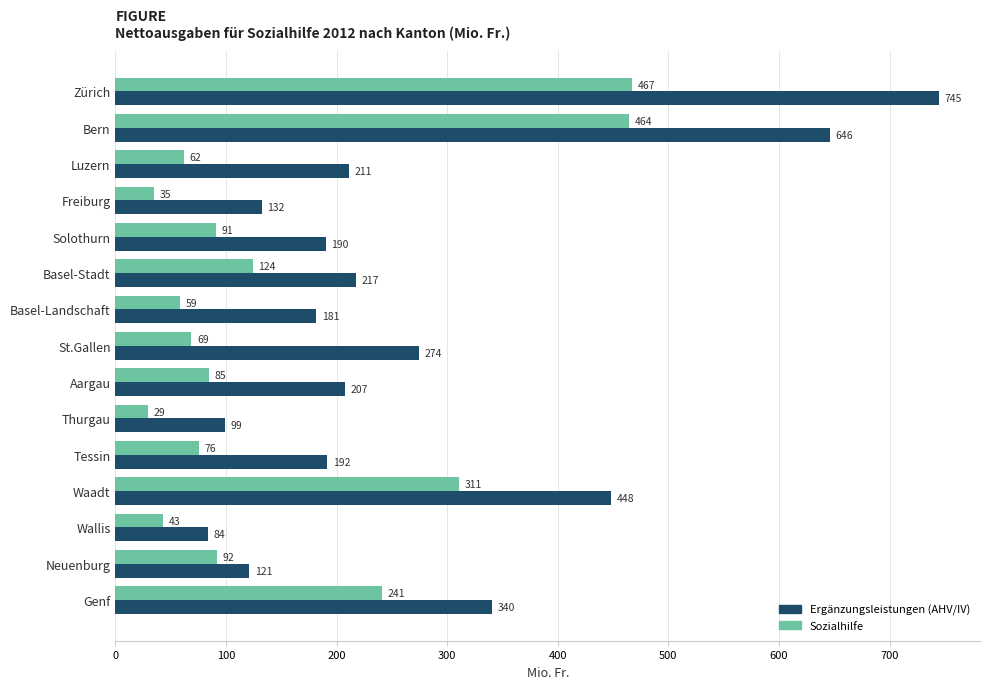

How many values in the Ergänzungsleistungen (AHV/IV) series are below 207?

7